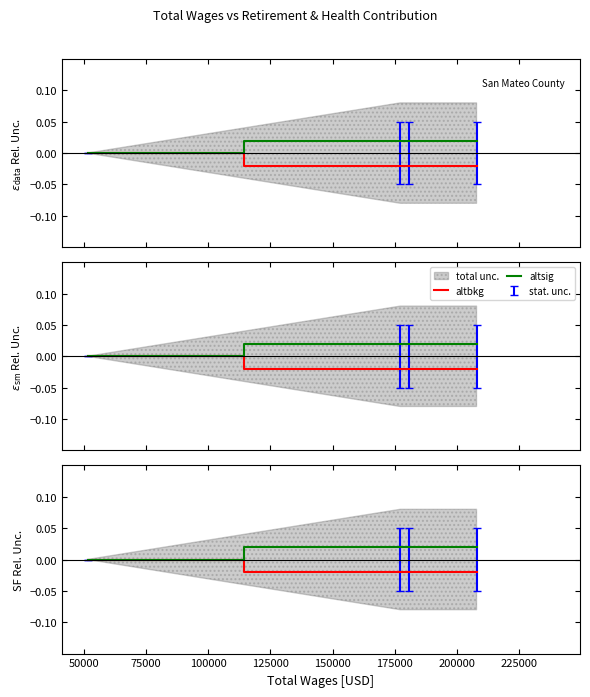

List the series in order of their peak value, lowest first.

altbkg, altsig